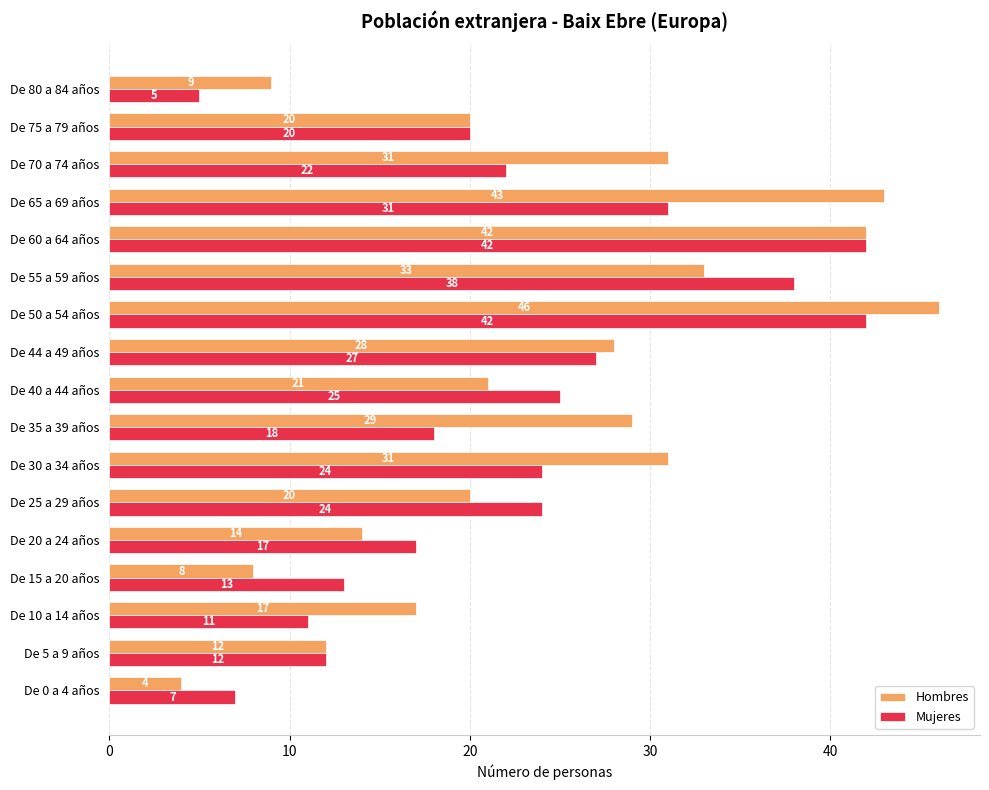

At how many categories does at least one series exceed 15?

13